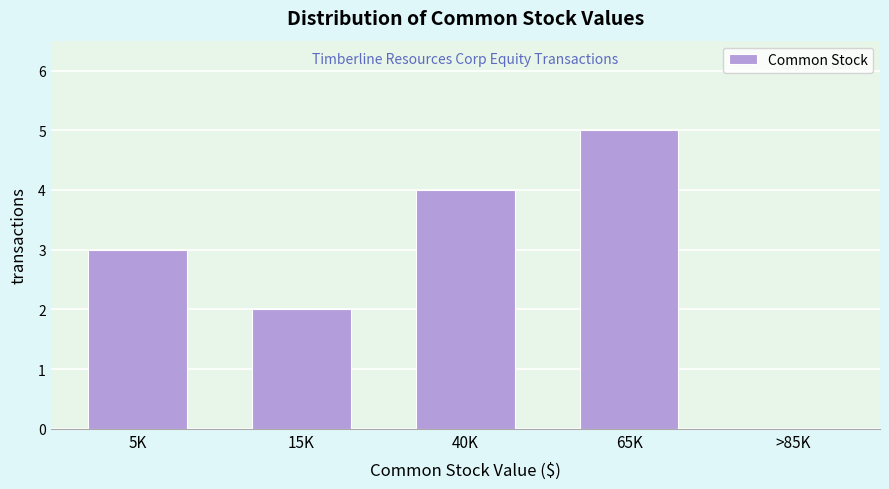

Reading left to right, what are all the values shown in this chart?

5K=3	15K=2	40K=4	65K=5	>85K=0